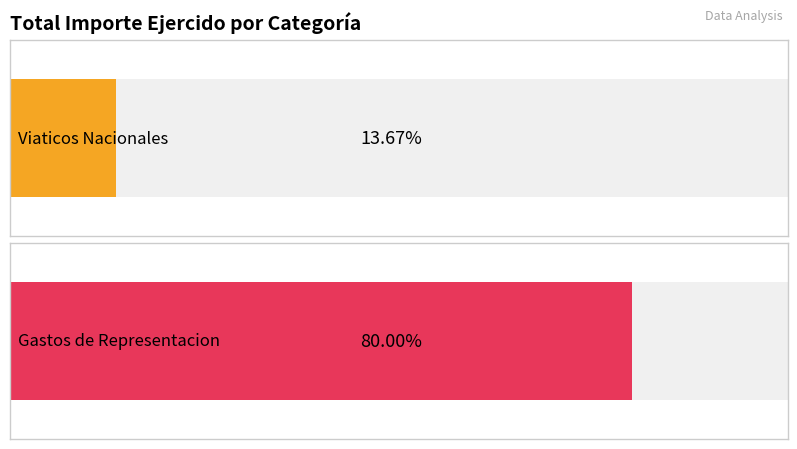

Between 3 and 10, which series saw the biggest shift?

Gastos de Representacion